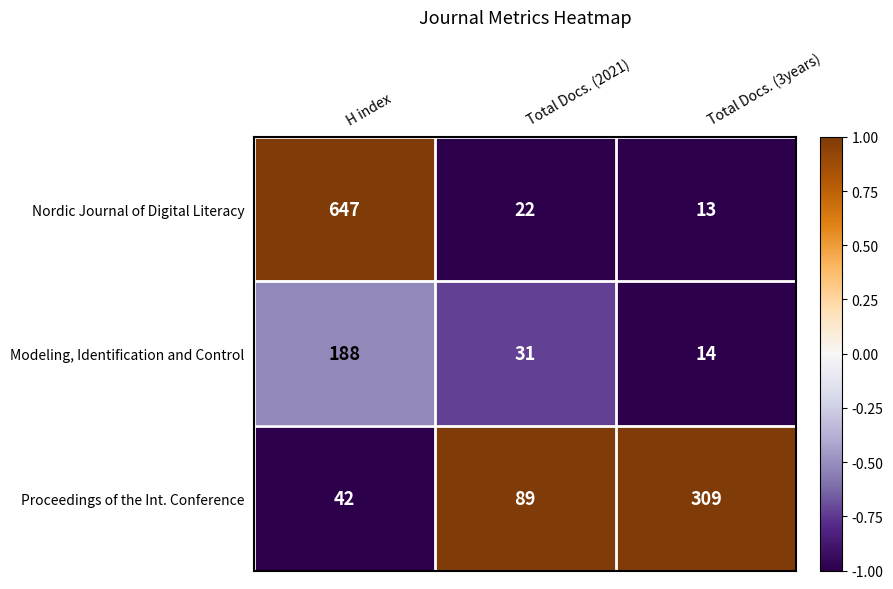

Which series has the widest spread of values?

Nordic Journal of Digital Literacy